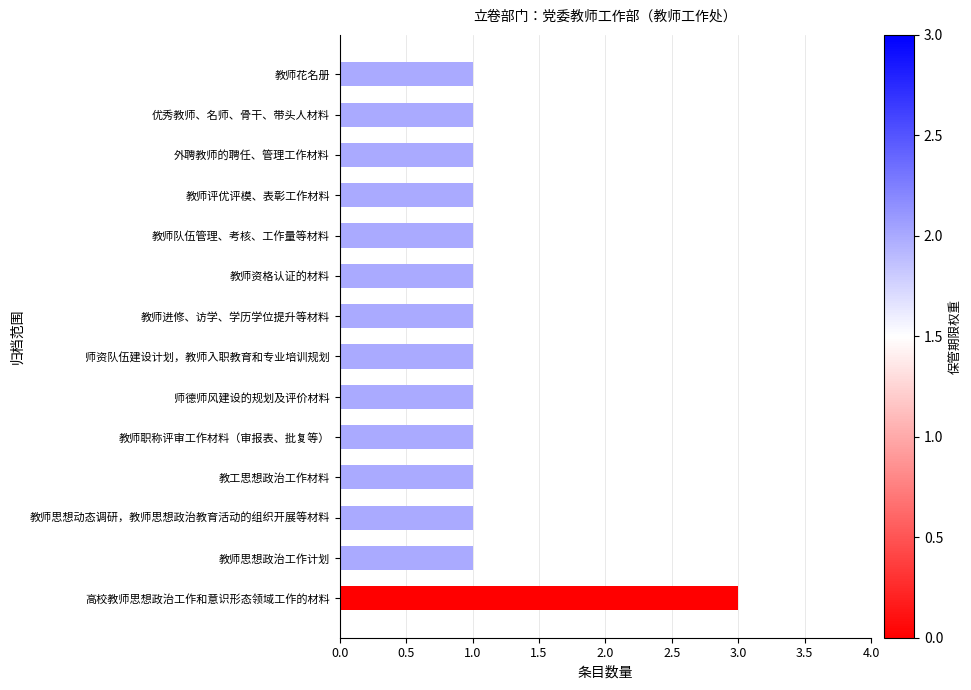

What is the sum of all values?

16